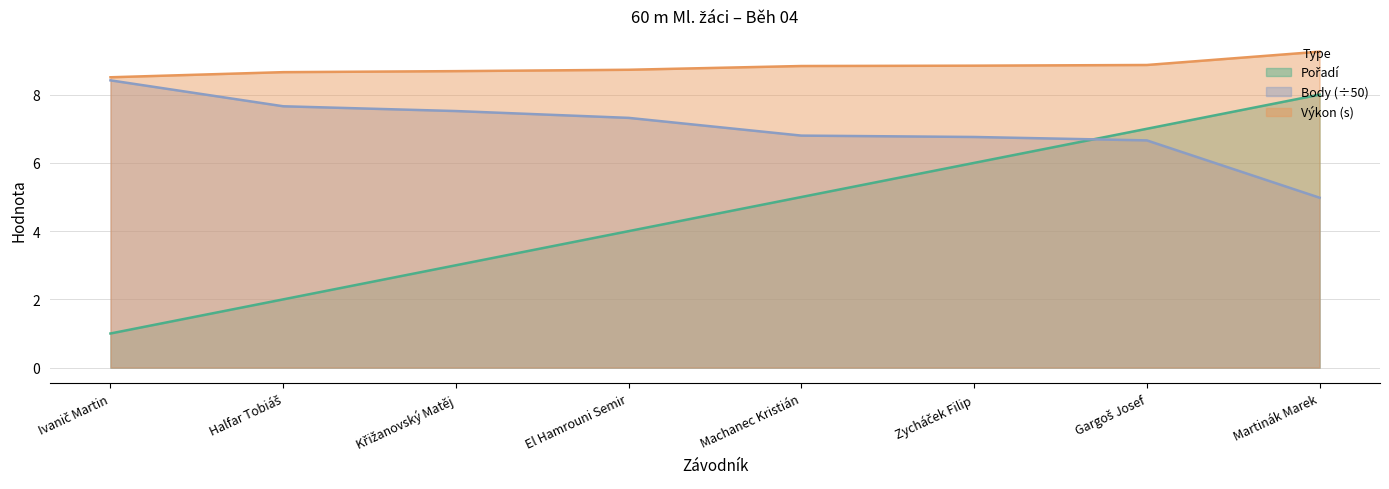

Which series has the widest spread of values?

Pořadí